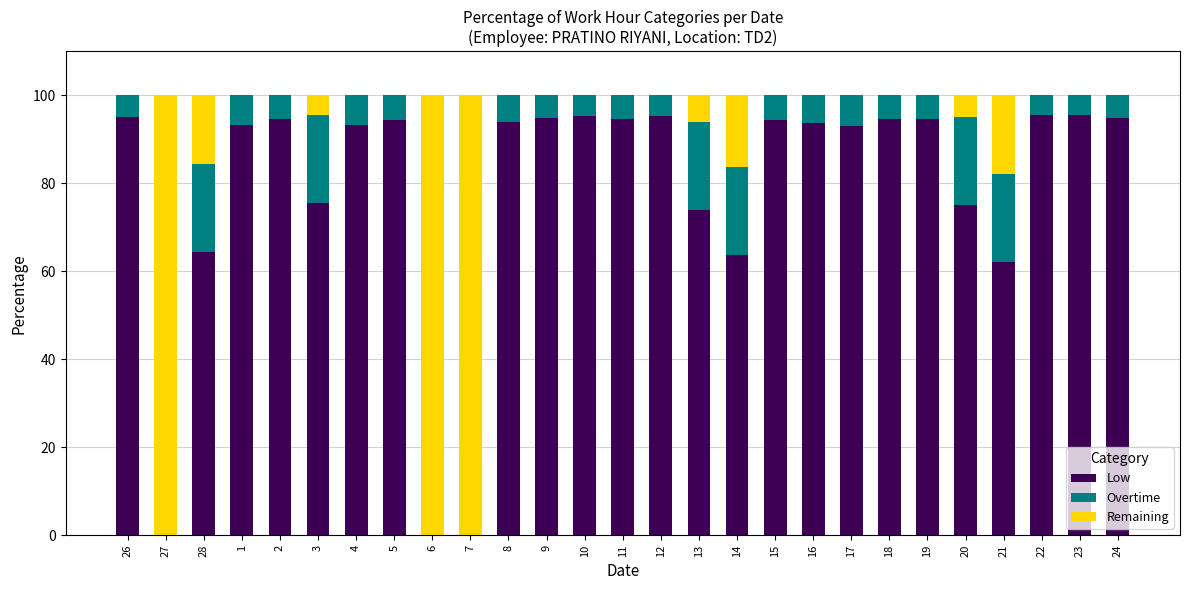

What is the total value across all series at 14?

100.0